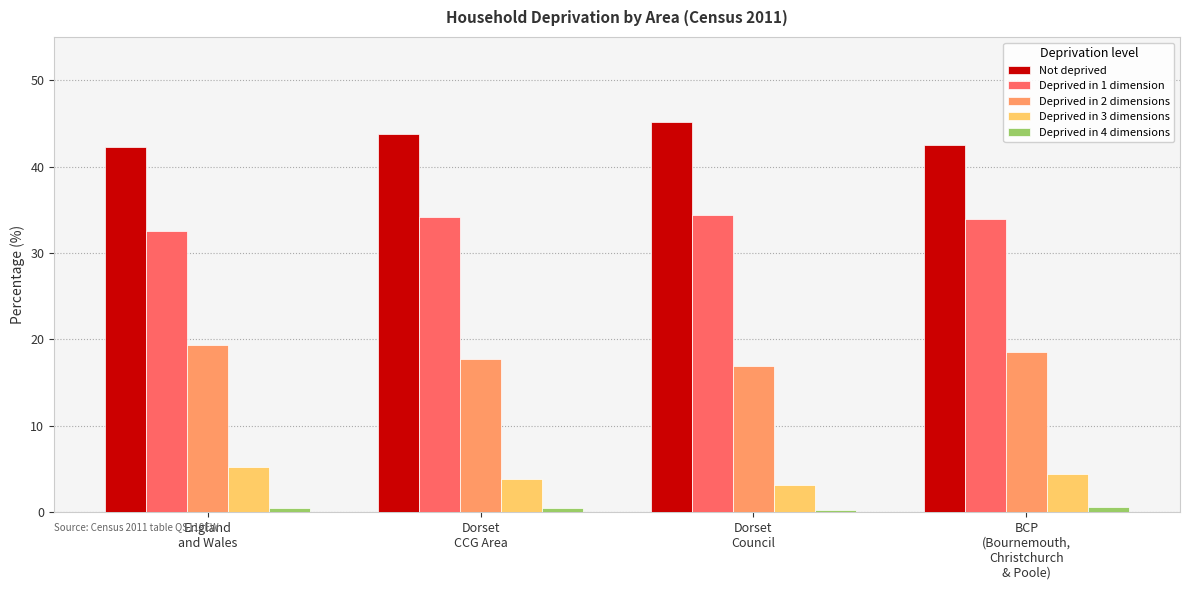

Are the bars grouped side by side (vs. stacked)?

Yes